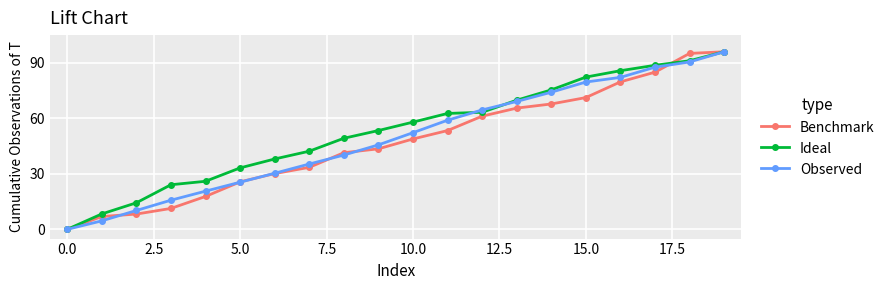

At how many categories does at least one series exceed 13?

18